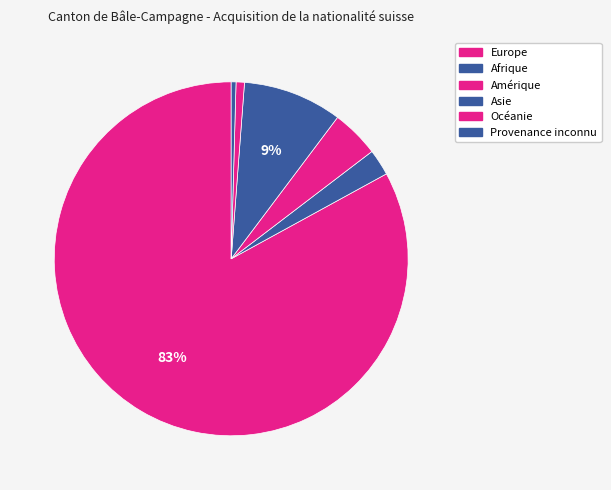

Does Amérique represent more than half of the total?

No